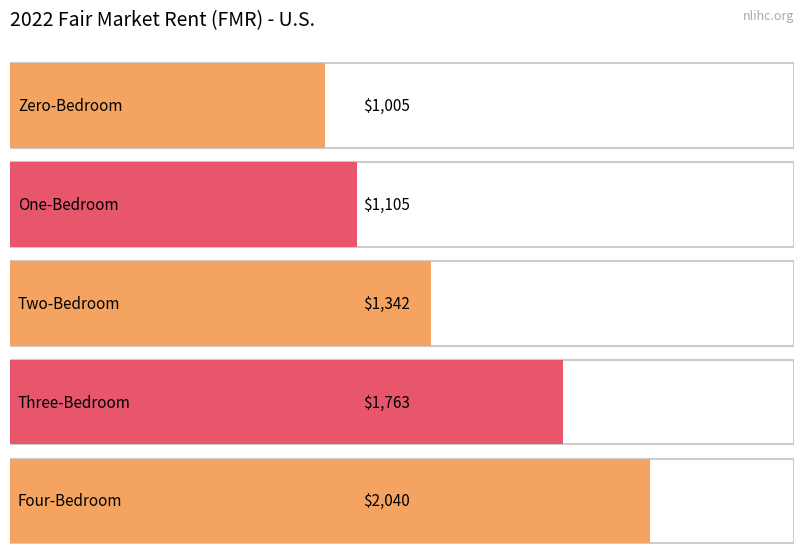

Reading right to left, extract all data points from this chart.

Four-Bedroom=2040.3	Three-Bedroom=1762.8	Two-Bedroom=1342.5	One-Bedroom=1105.3	Zero-Bedroom=1004.8